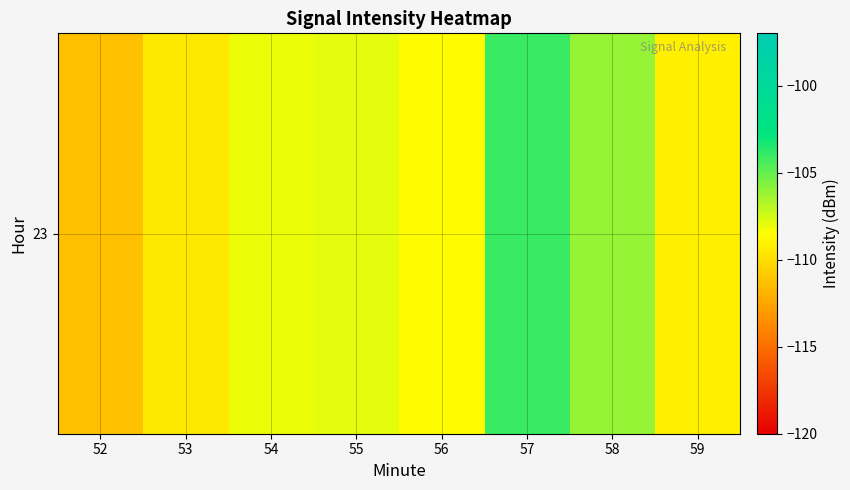

How many data points are less than -108?

5